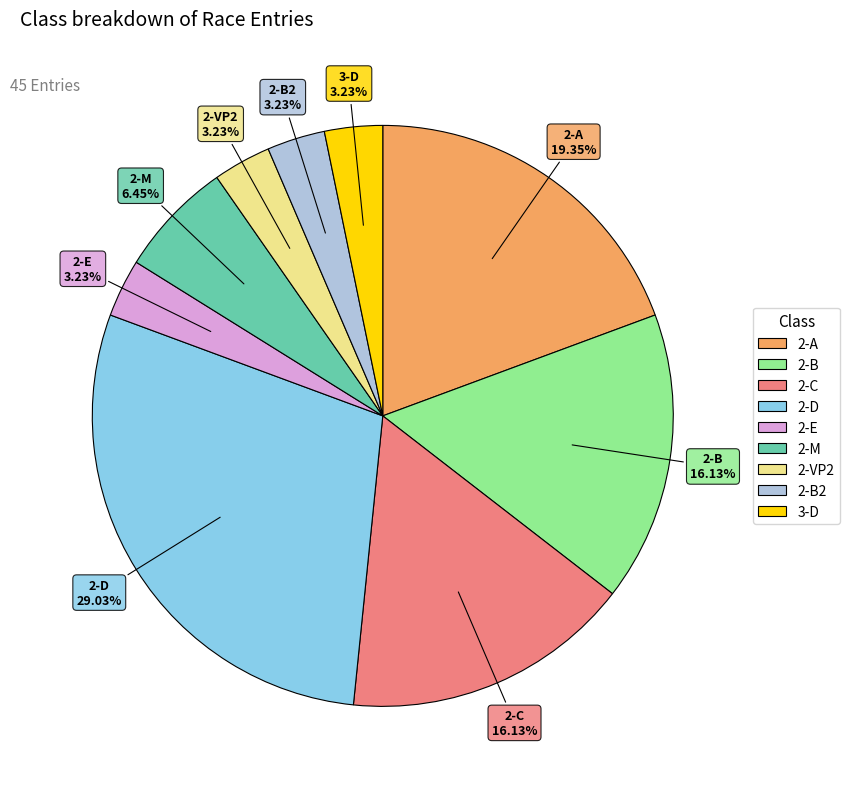

Is it true that 2-B is 16% of the pie?

True